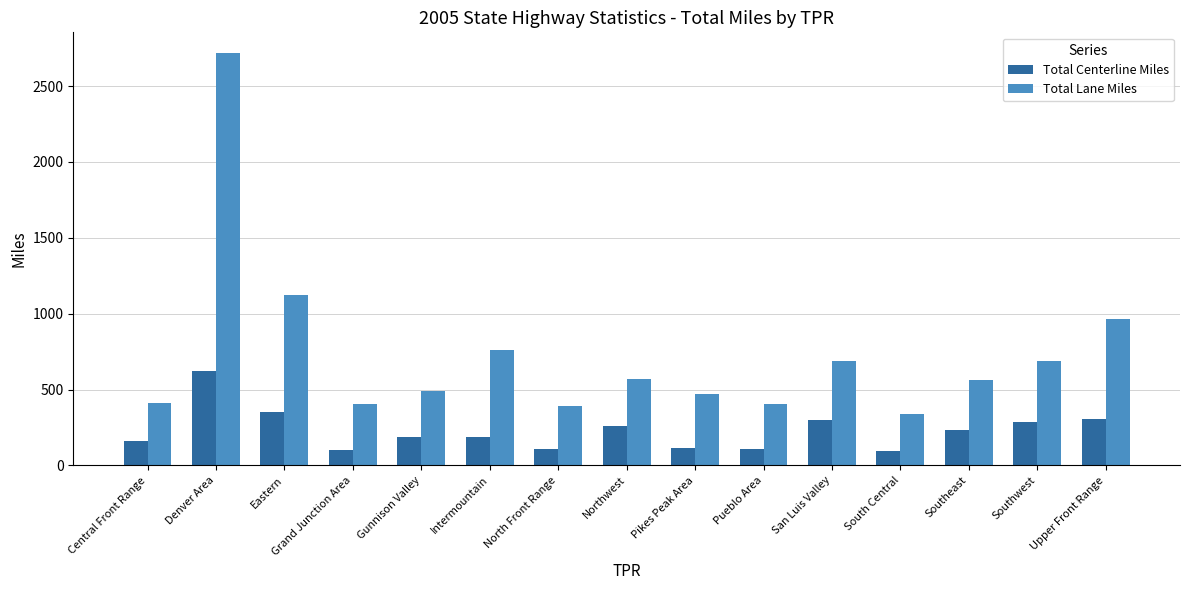

How many groups of bars are there?

15